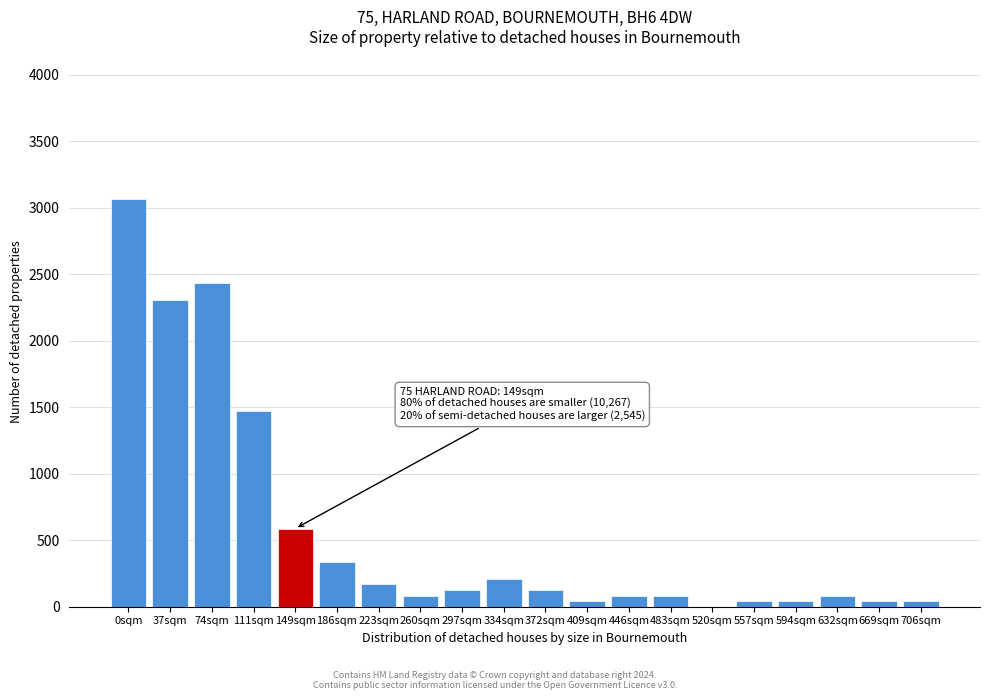

Reading left to right, what are all the values shown in this chart?

0sqm=3066	37sqm=2310	74sqm=2436	111sqm=1470	149sqm=588	186sqm=336	223sqm=168	260sqm=84	297sqm=126	334sqm=210	372sqm=126	409sqm=42	446sqm=84	483sqm=84	520sqm=0	557sqm=42	594sqm=42	632sqm=84	669sqm=42	706sqm=42